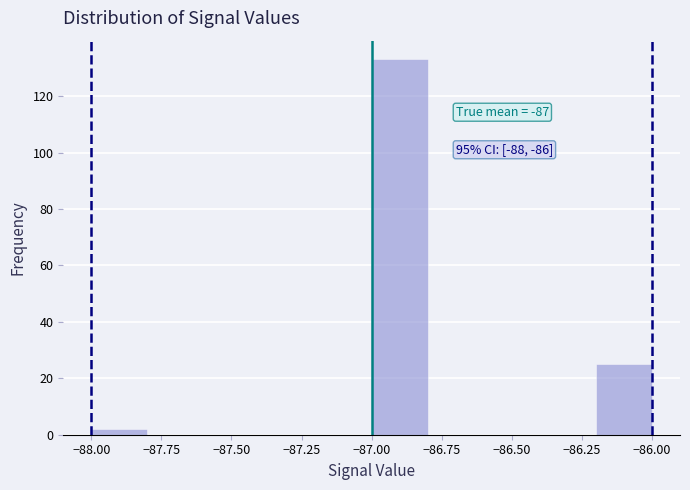

Which range on the x-axis has the tallest bar?

-87.0 to -86.8